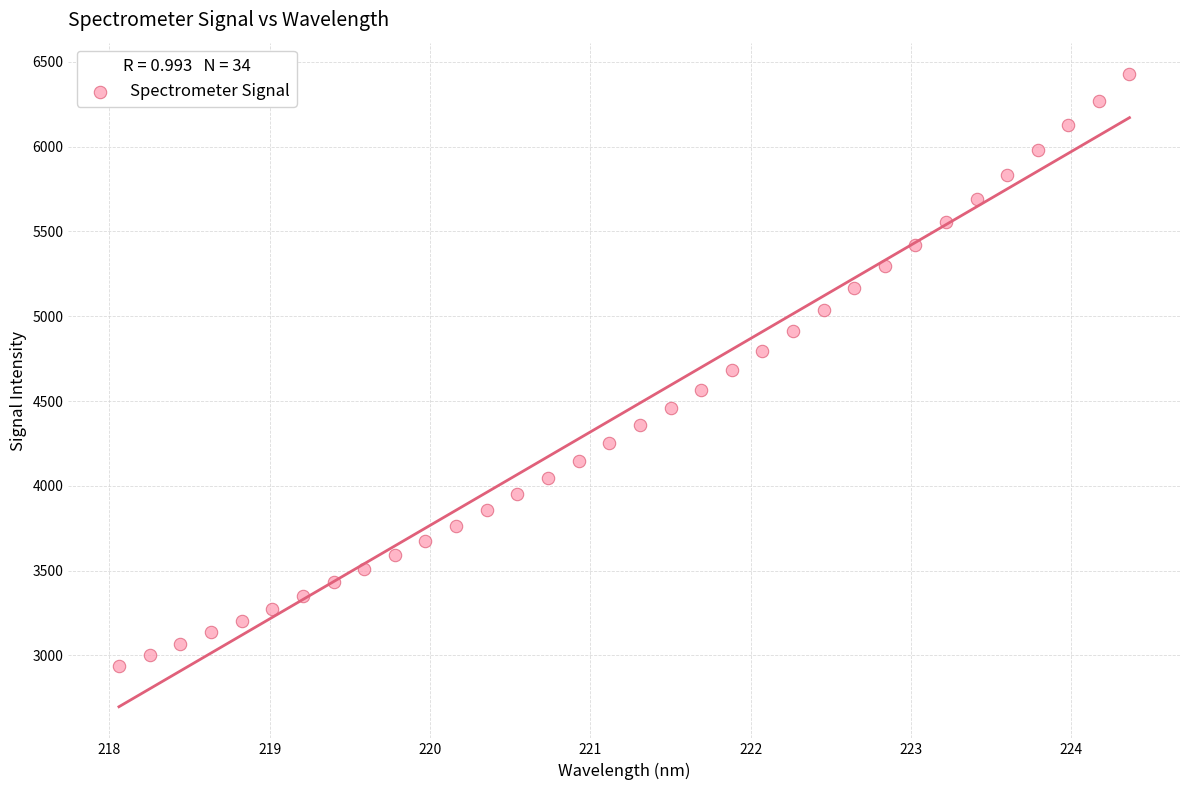

What is the range of X values (max minus min)?

6.3